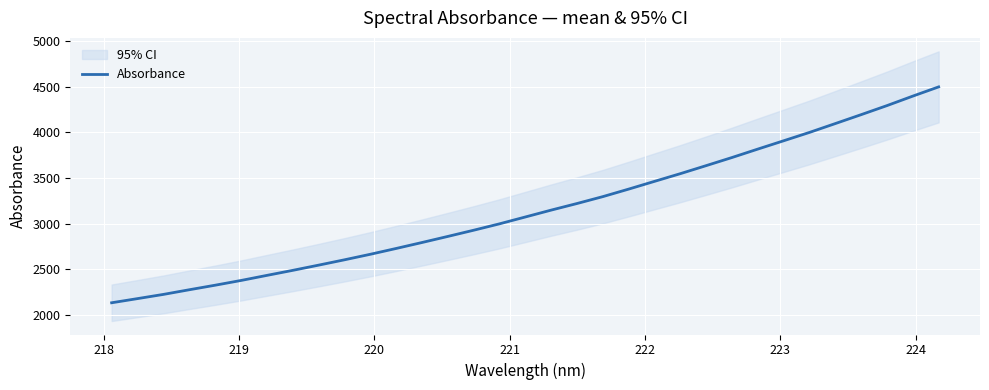

What is the lowest value of the Absorbance series?

2129.9